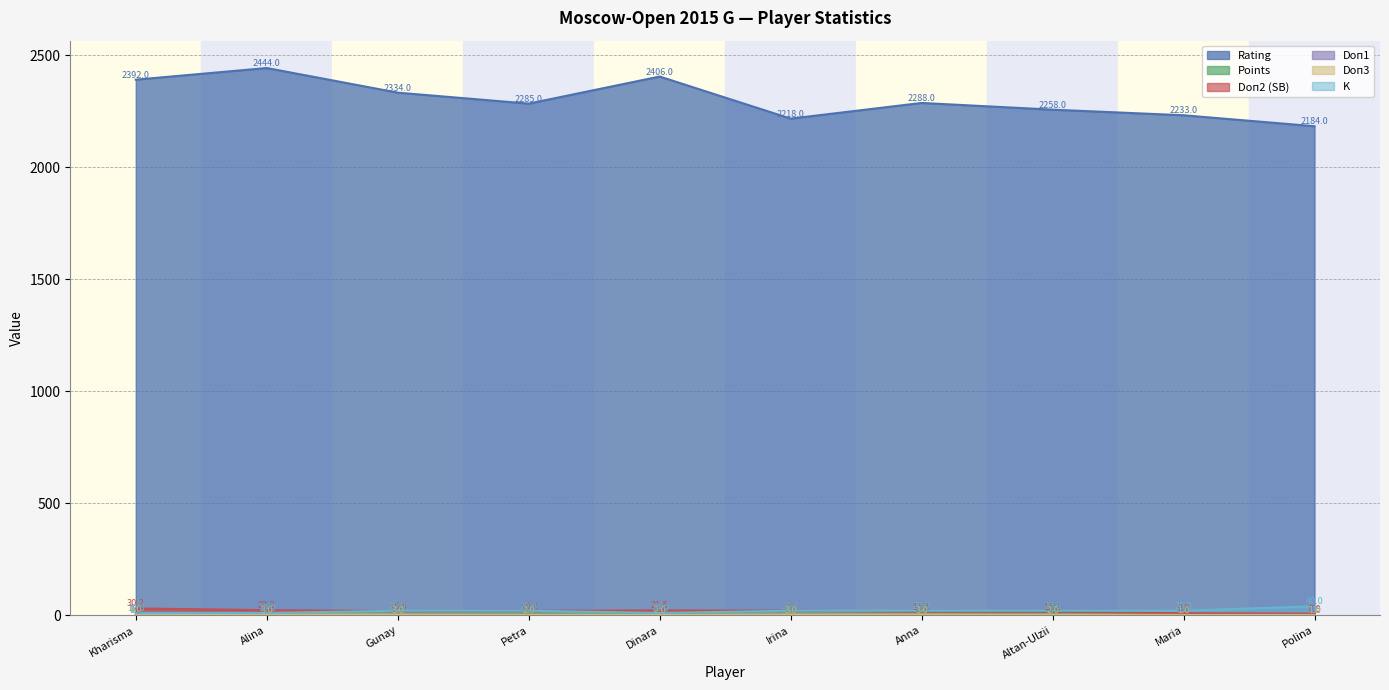

What position from the right is Maria?

2